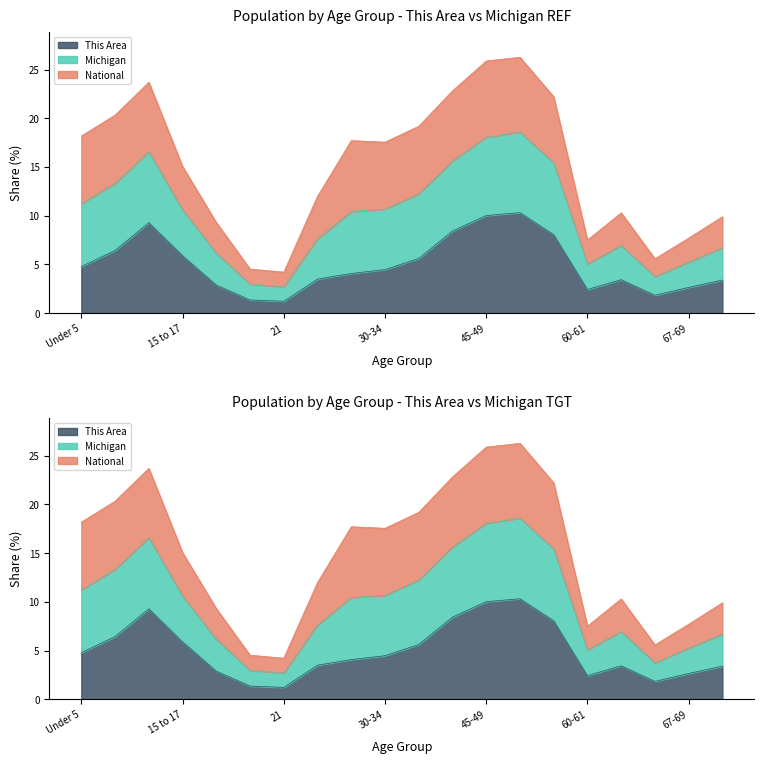

Which series has the largest range (max minus min)?

Michigan